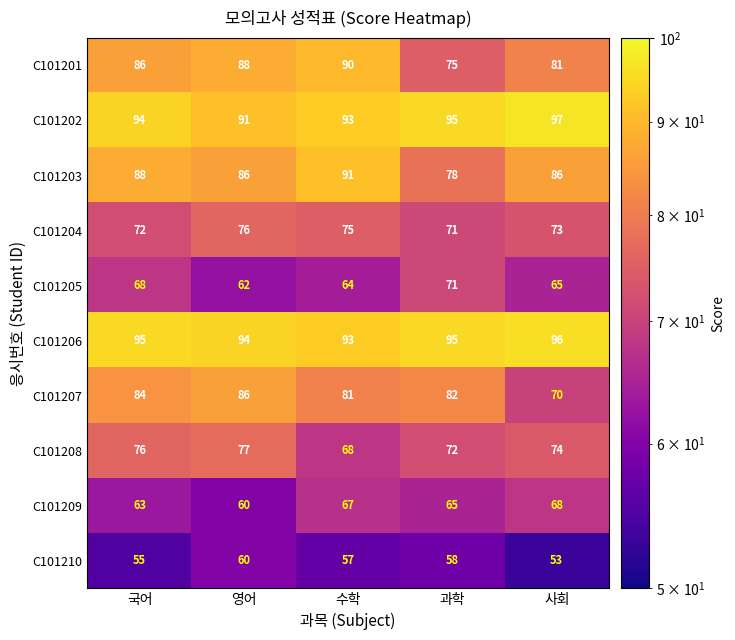

Read the C101201 value at 수학.

90